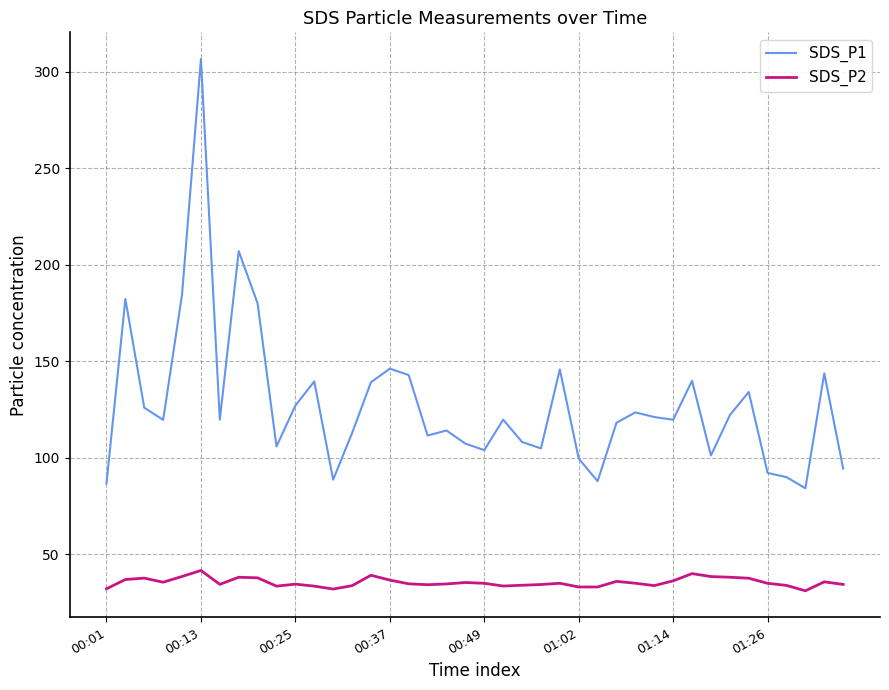

What is the minimum value for SDS_P1?

84.2